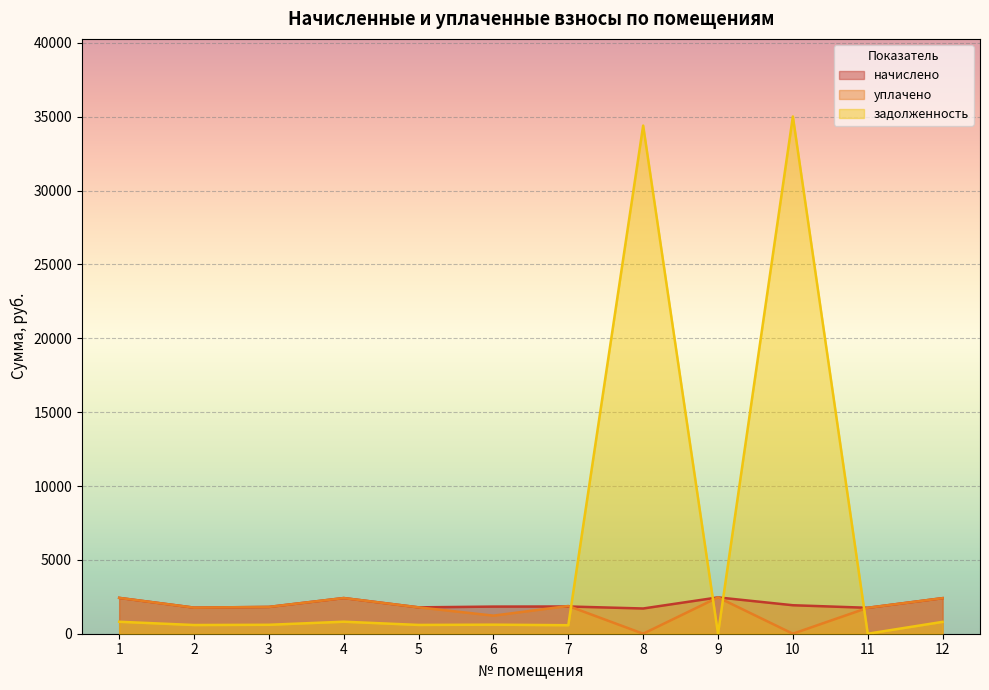

What is the spread (max minus min) of values at 10?

35020.9